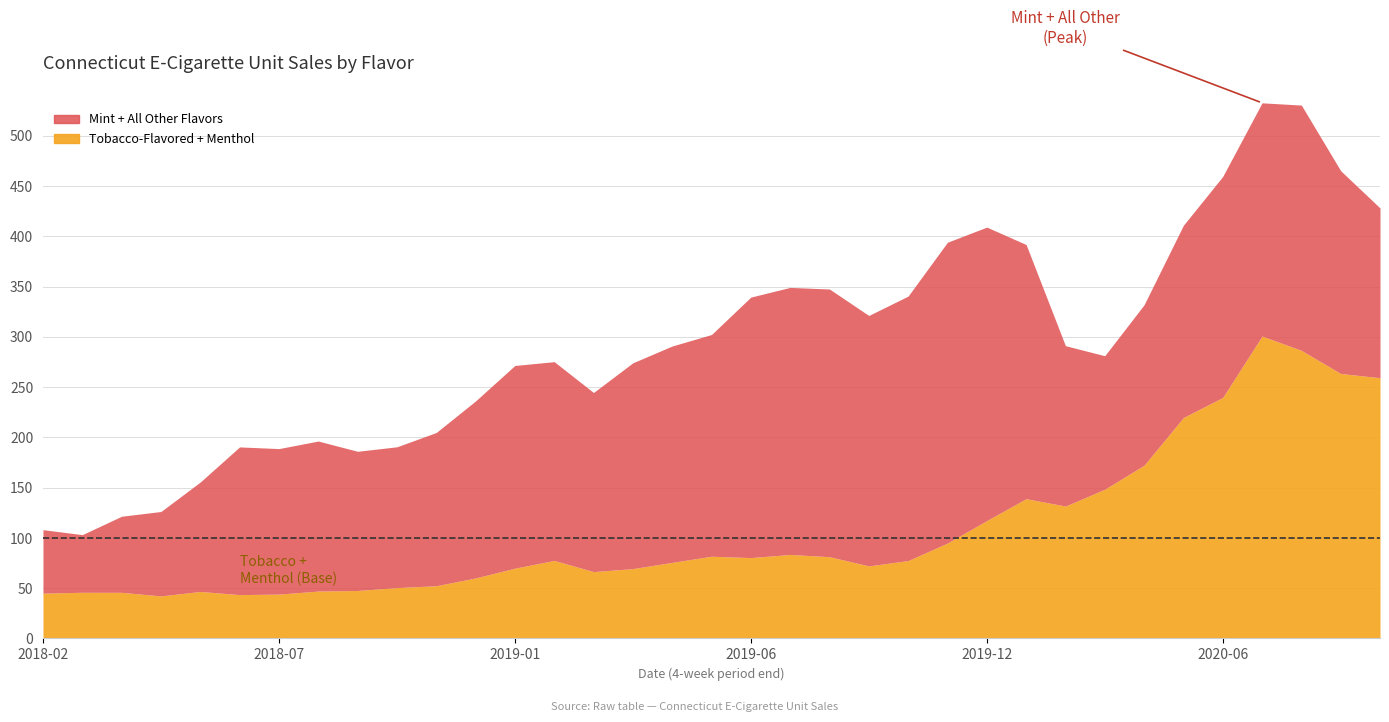

True or false: Tobacco-Flavored and Menthol cross at least once.

True